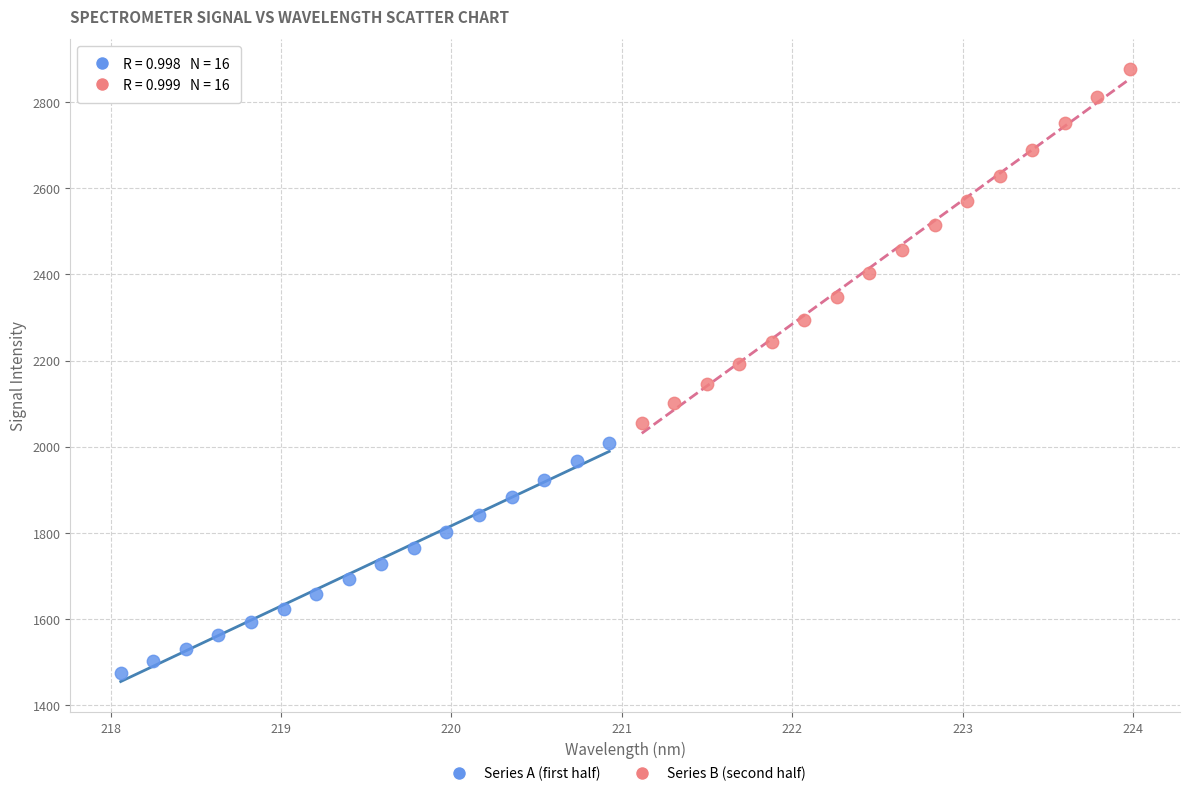

Which series reaches the maximum Y coordinate?

Series B (second half)